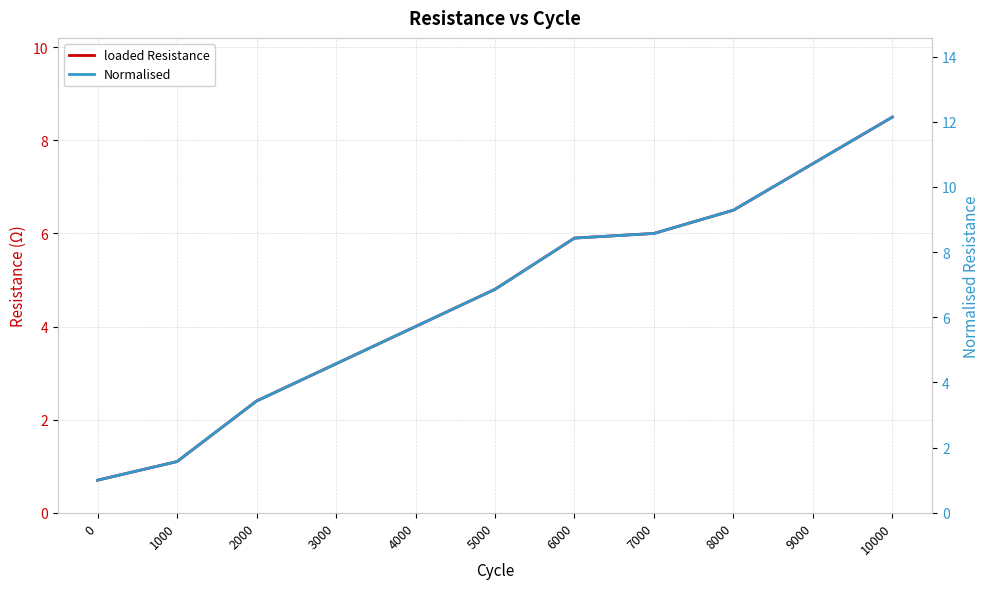

At 3000, list the series in order from smallest to largest.

loaded Resistance, Normalised